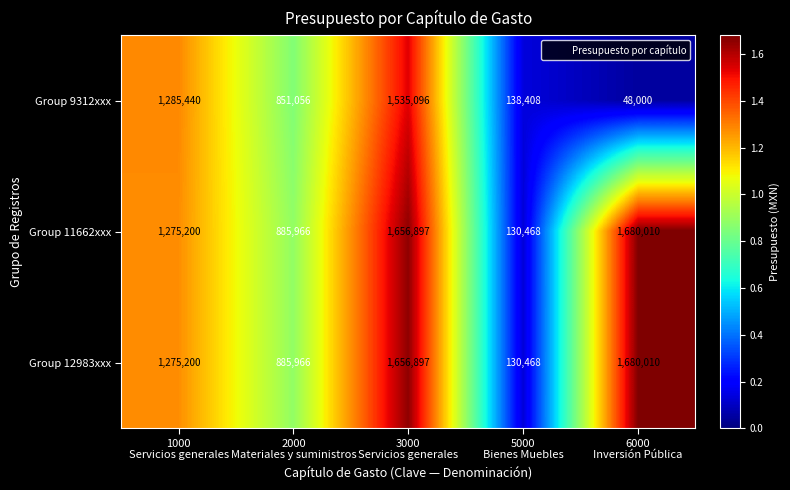

Reading left to right, what are all the values shown in this chart?

Group 9312xxx: 1285440	851056	1535096	138408	48000
Group 11662xxx: 1275200	885966	1656897	130468	1680010
Group 12983xxx: 1275200	885966	1656897	130468	1680010